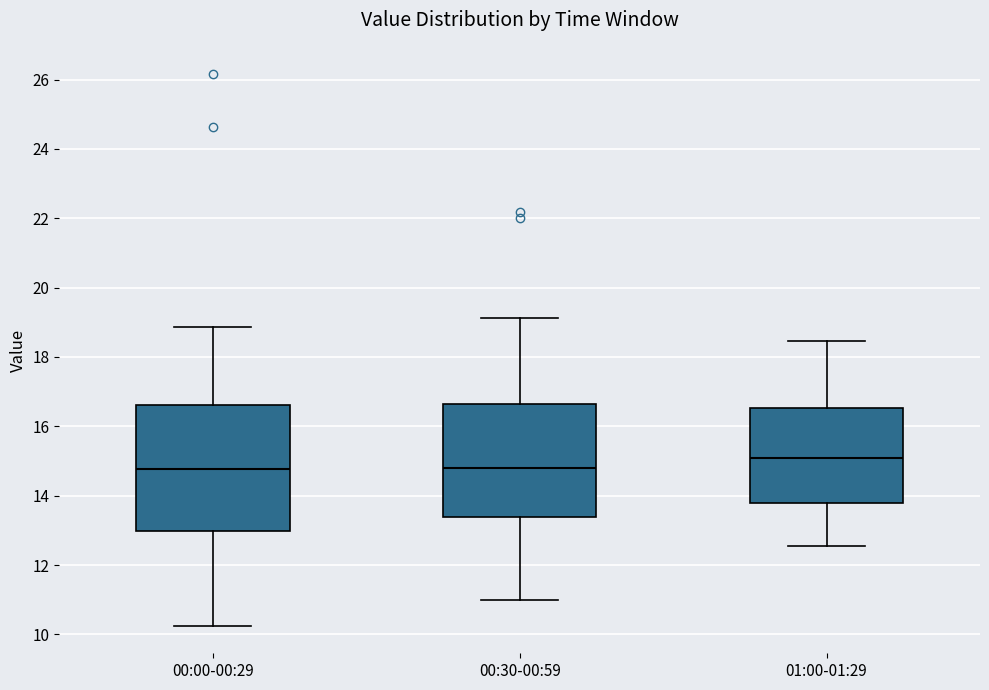

Which box has the highest median line?

01:00-01:29